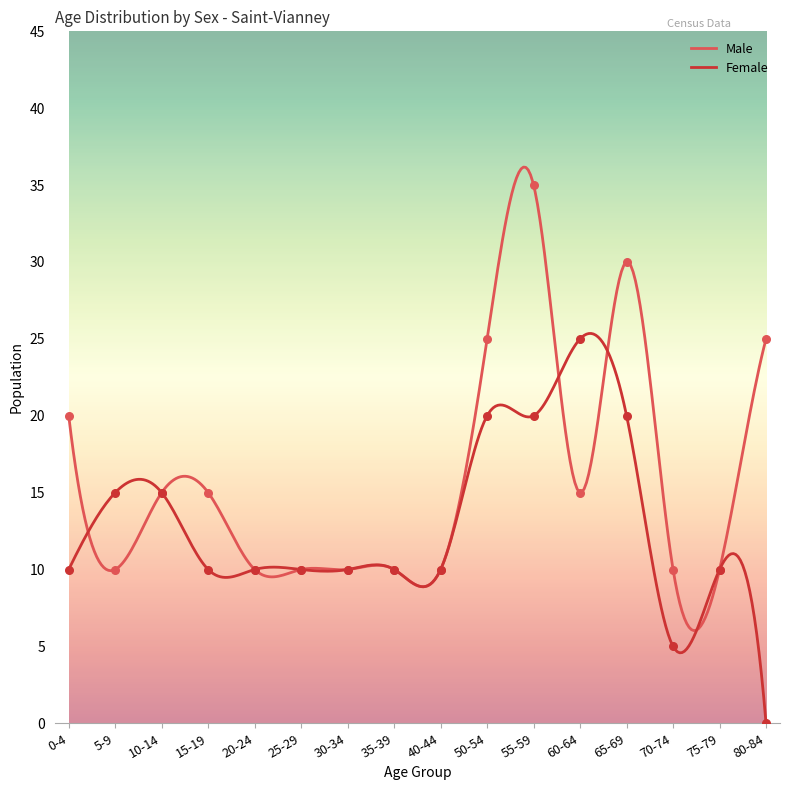

At which category is the sum across all series the highest?

55-59